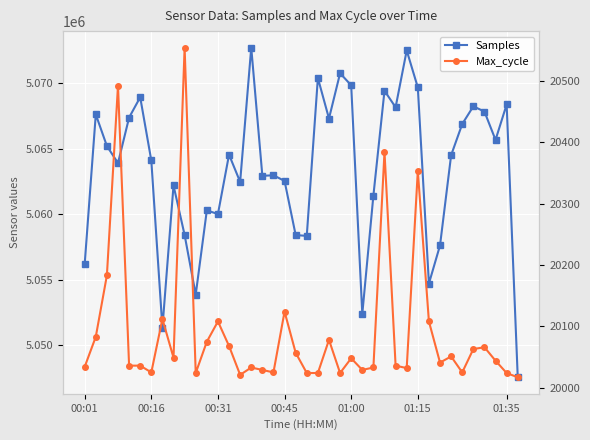

True or false: Samples and Max_cycle cross at least once.

False